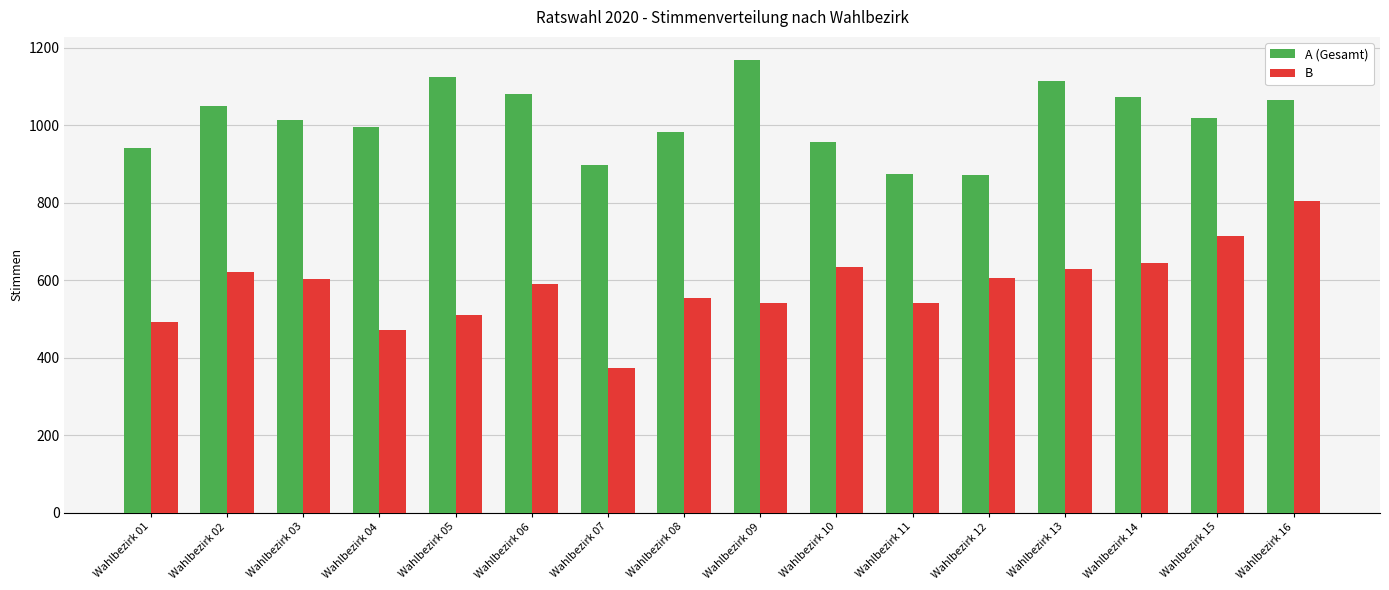

How many distinct data groups are displayed?

2